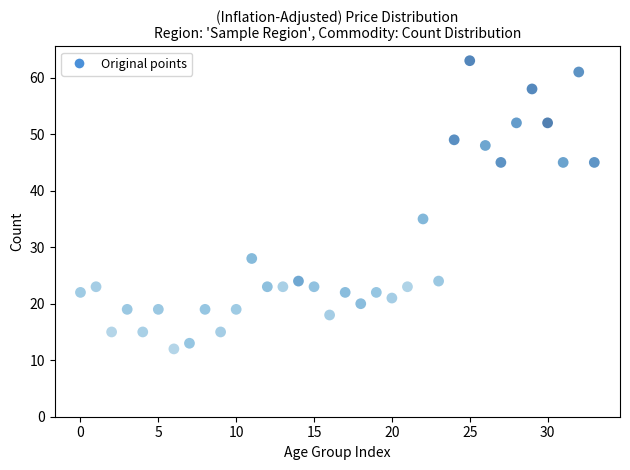

What Y value in the scatter plot is closest to 37?

35